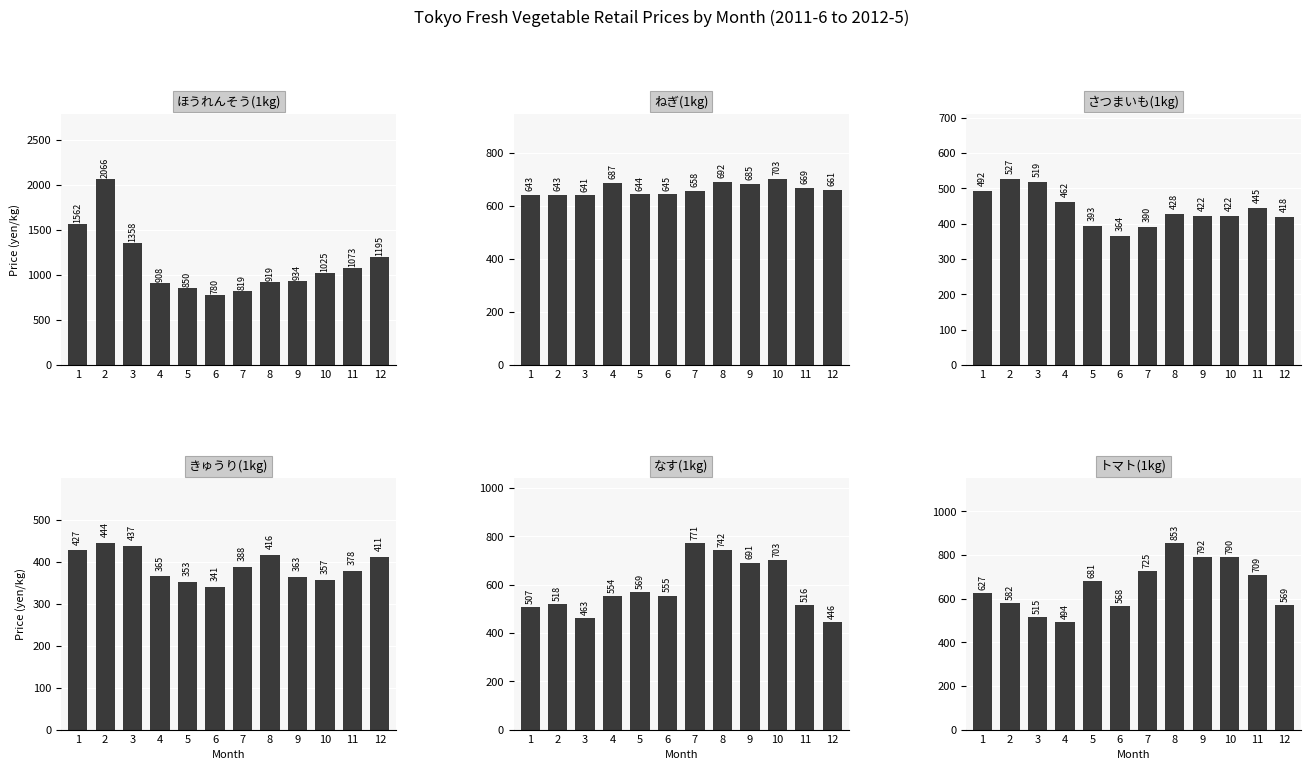

Is it true that きゅうり(1kg) equals 353 at 5?

True